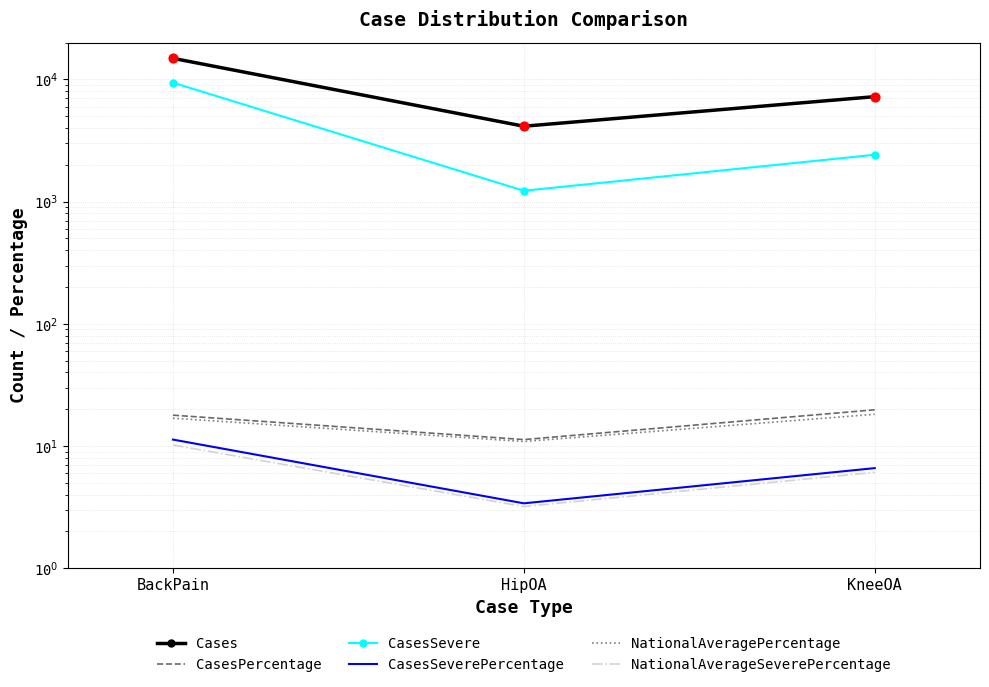

Is the value of NationalAverageSeverePercentage at BackPain greater than the value of Cases at BackPain?

No